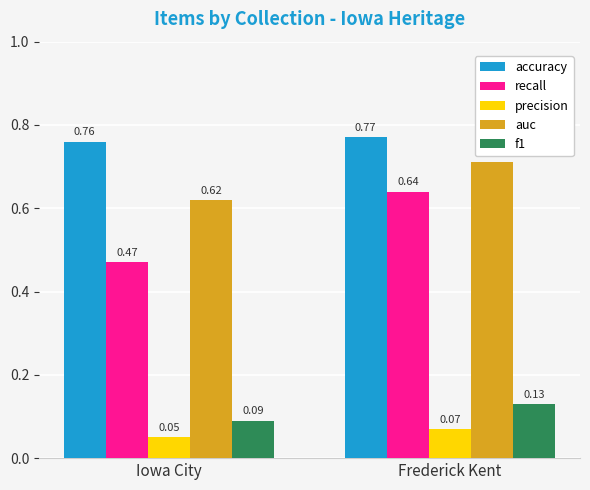

At which label does accuracy reach its minimum?

Iowa City